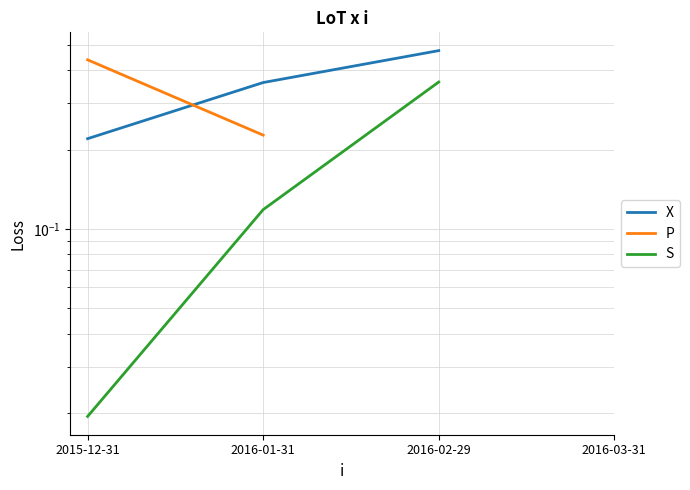

At how many categories does at least one series exceed 0?

3